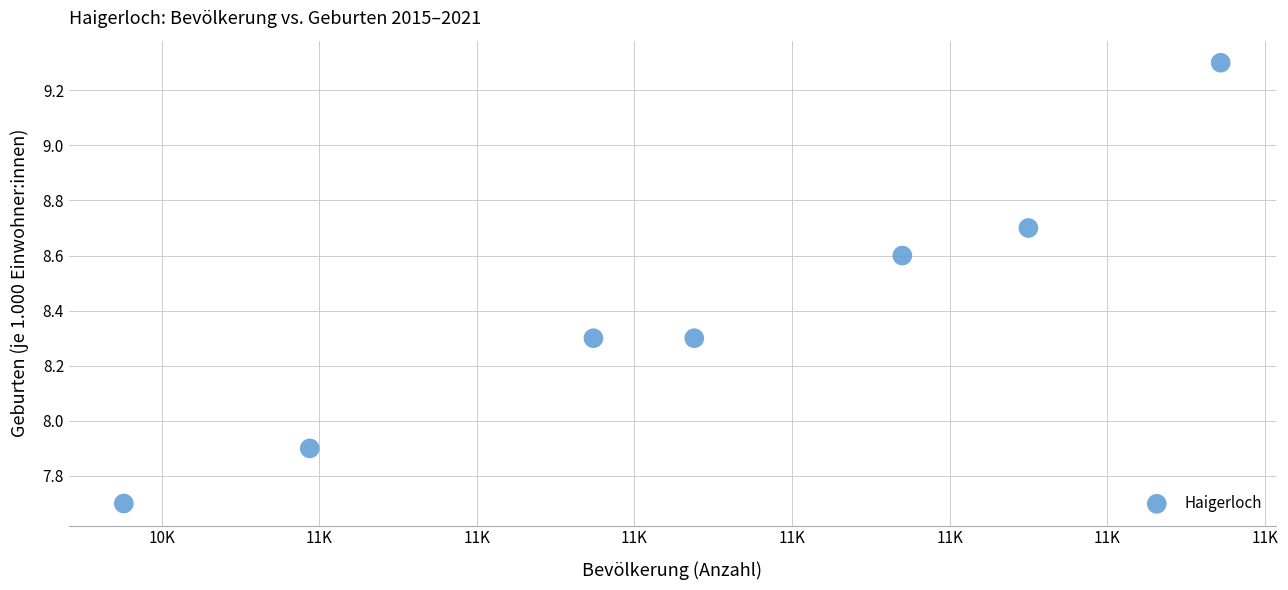

What is the range of Y values (max minus min)?

1.6